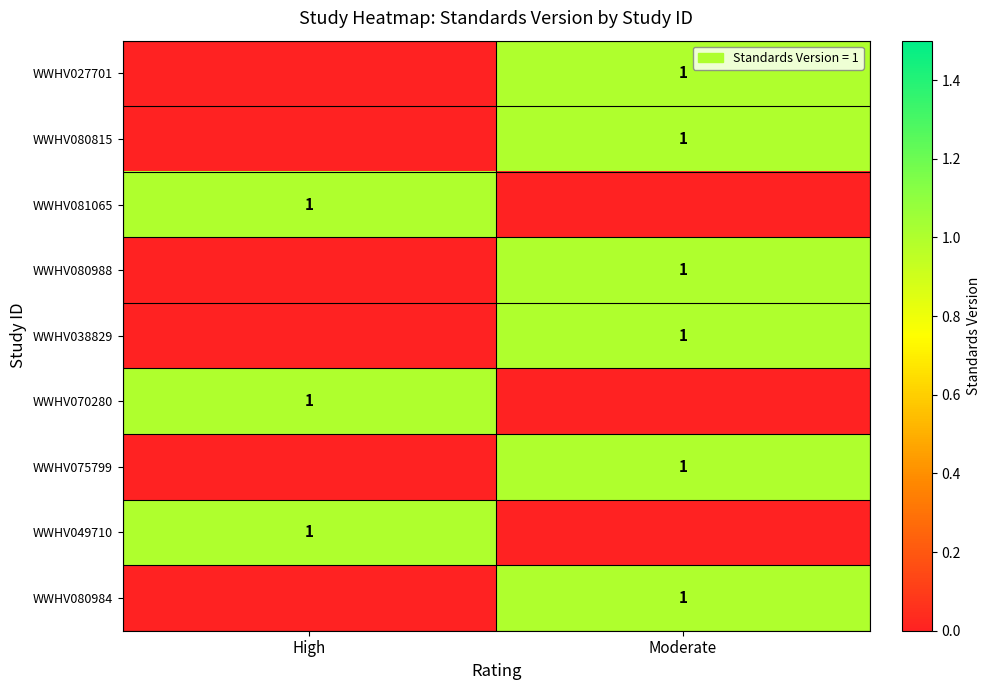

The WWHV038829 series shows 1 at Moderate. True or false?

True